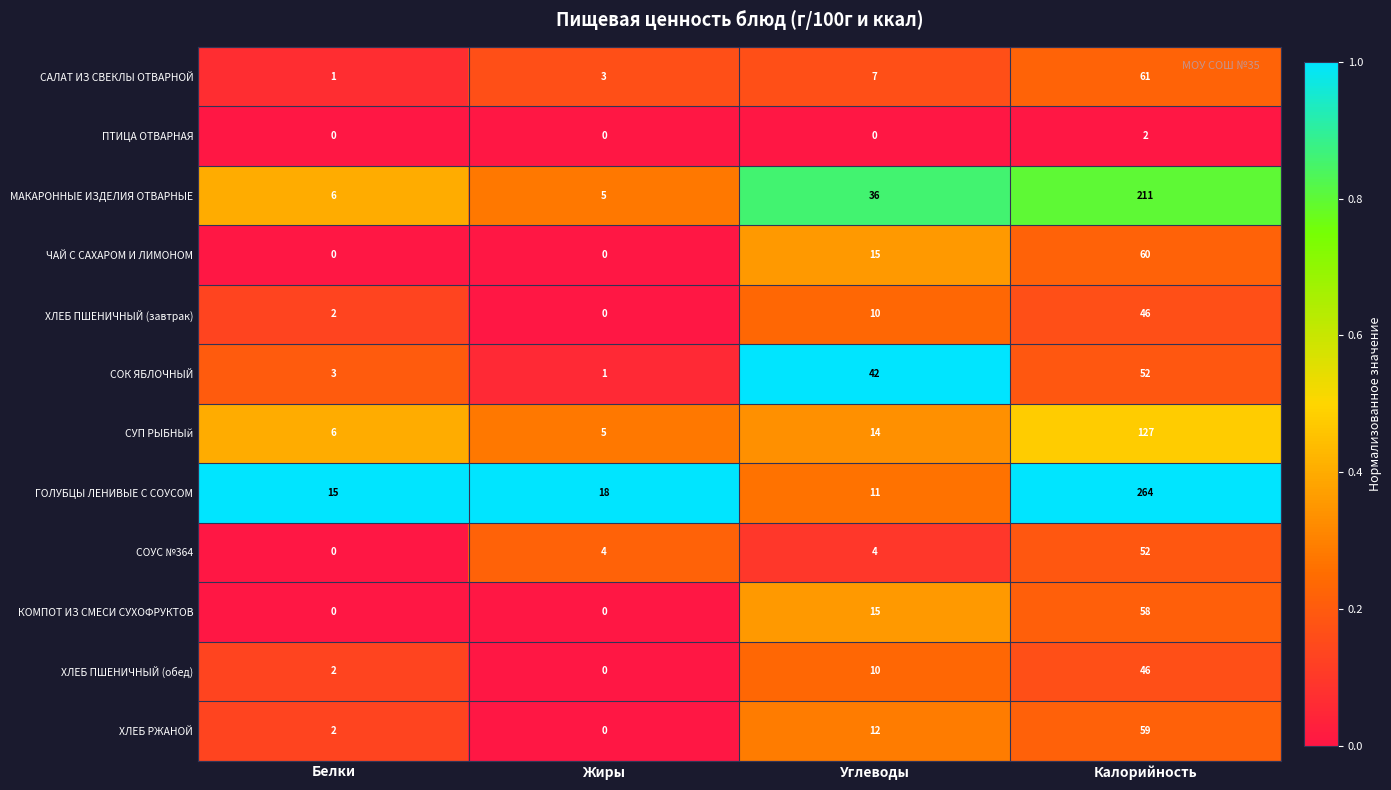

True or false: ХЛЕБ ПШЕНИЧНЫЙ (обед) has a value of 14 at Углеводы.

False